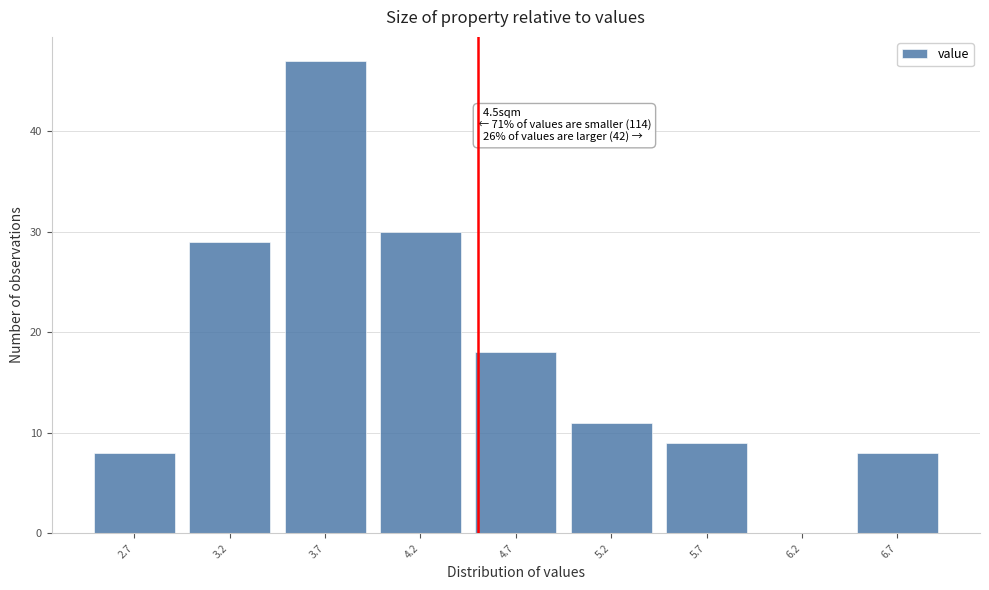

Over which range of the x-axis is the bar tallest?

3.45 to 3.95